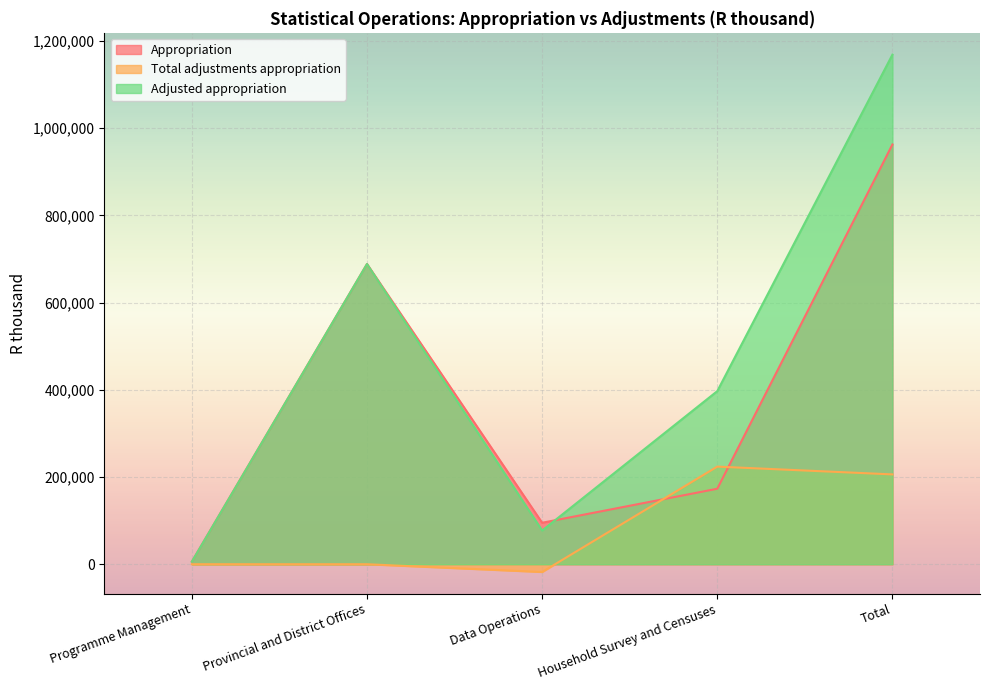

Reading left to right, transcribe all the data shown in this chart.

Appropriation: 5878	688562	95105	173120	962665
Total adjustments appropriation: 0	-27	-17835	223862	206000
Adjusted appropriation: 5878	688535	77270	396982	1168665